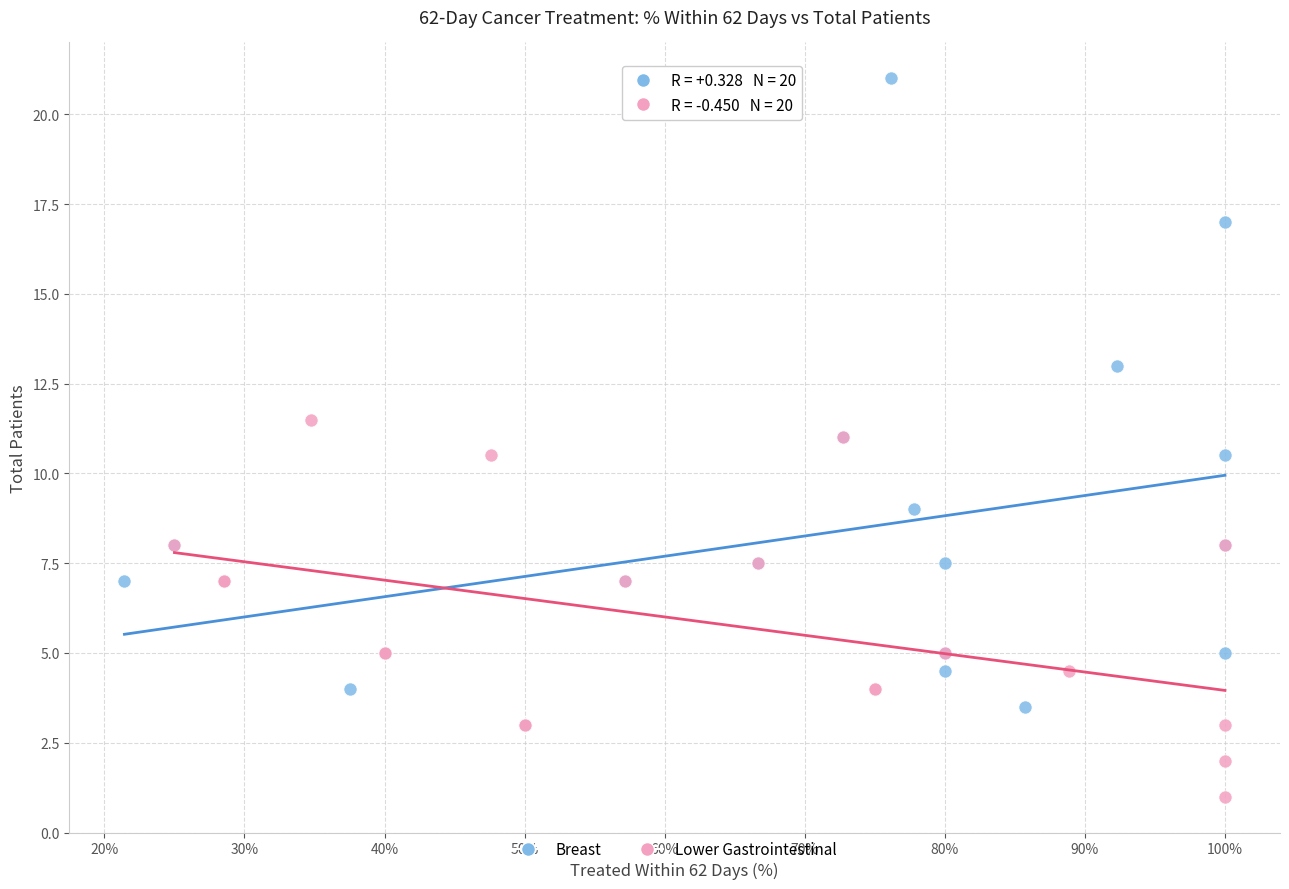

Which series reaches the maximum Y coordinate?

Breast